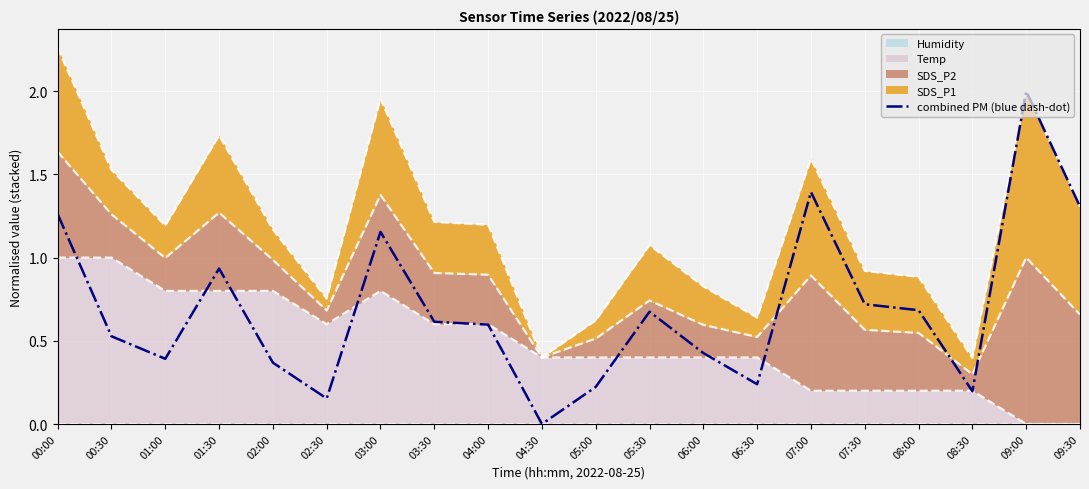

At which category does the chart reach its minimum across all series?

04:30